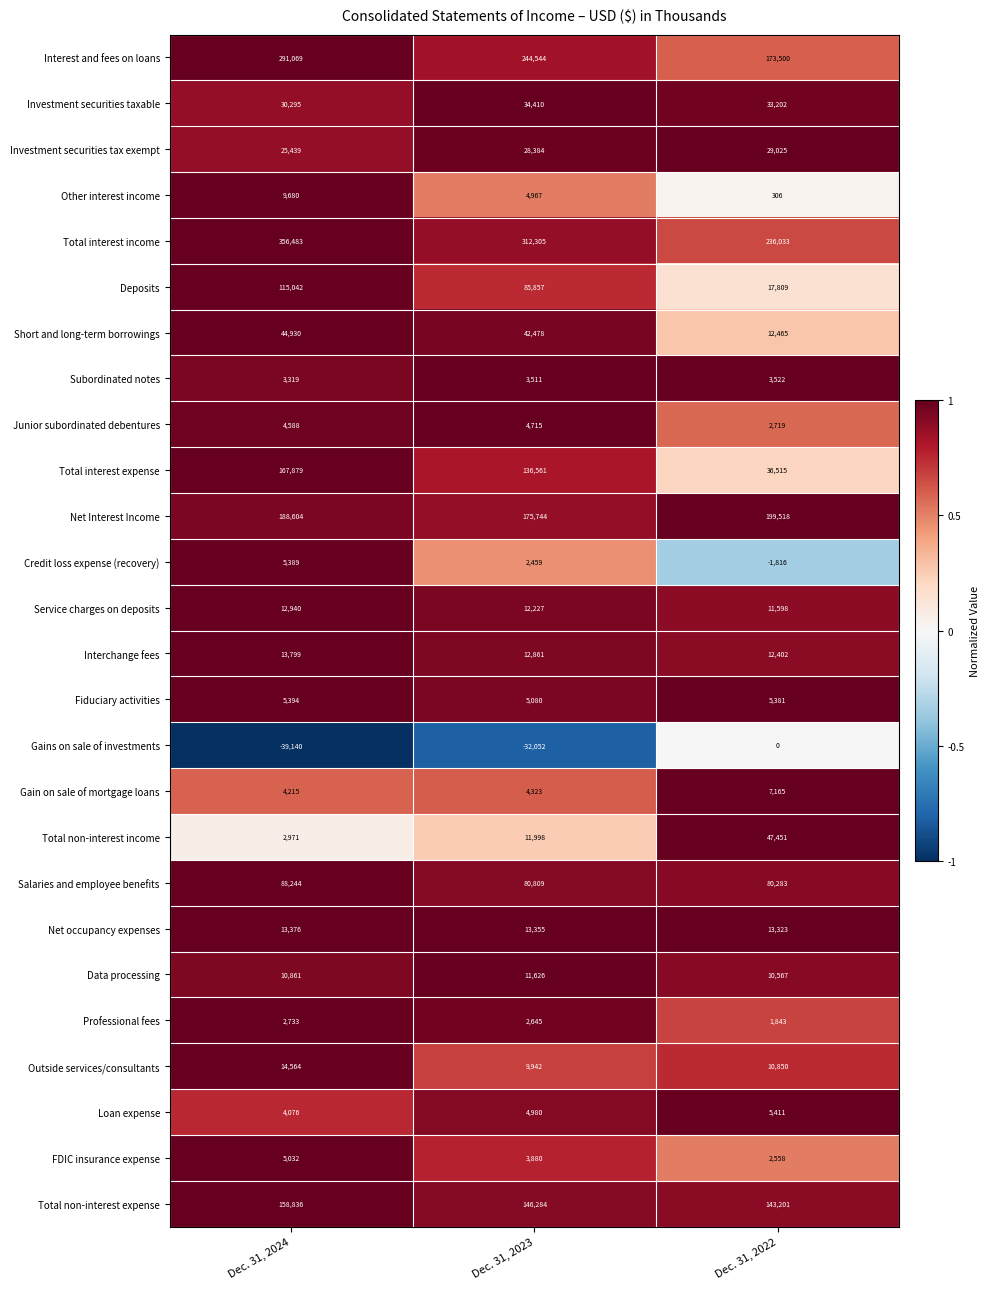

What is the minimum value shown in the chart?

-39140